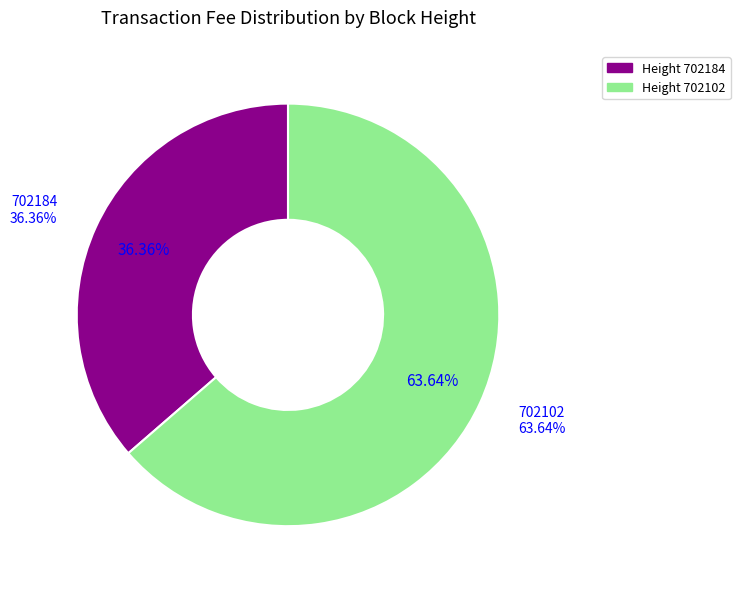

Rank the categories by value from highest to lowest.

702102, 702184